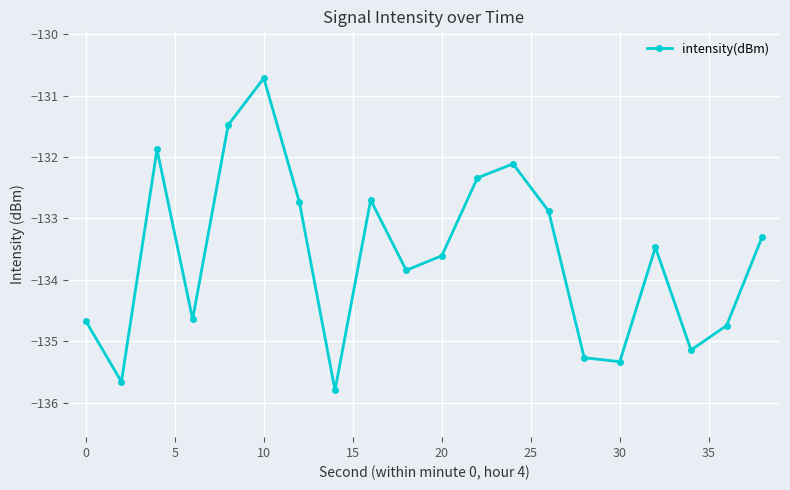

What is the minimum value shown in the chart?

-135.8